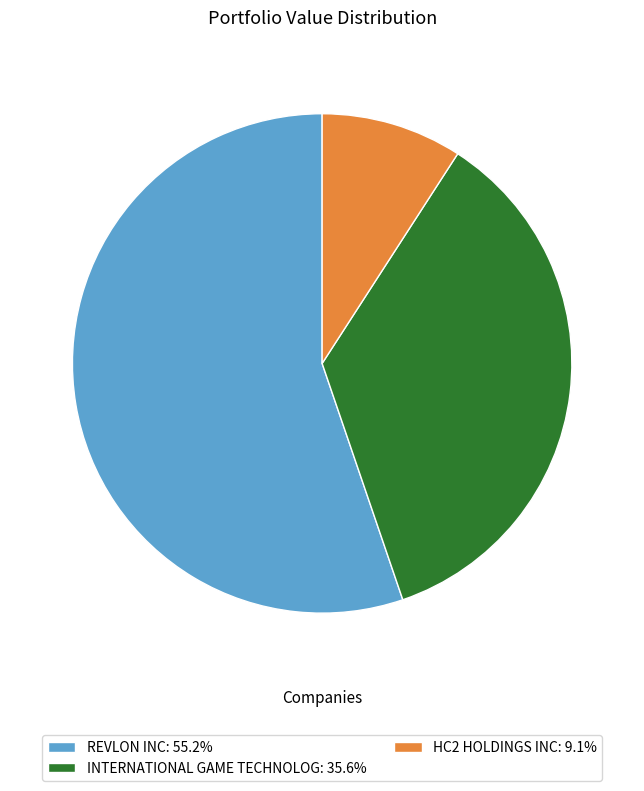

How many slices are in this pie chart?

3